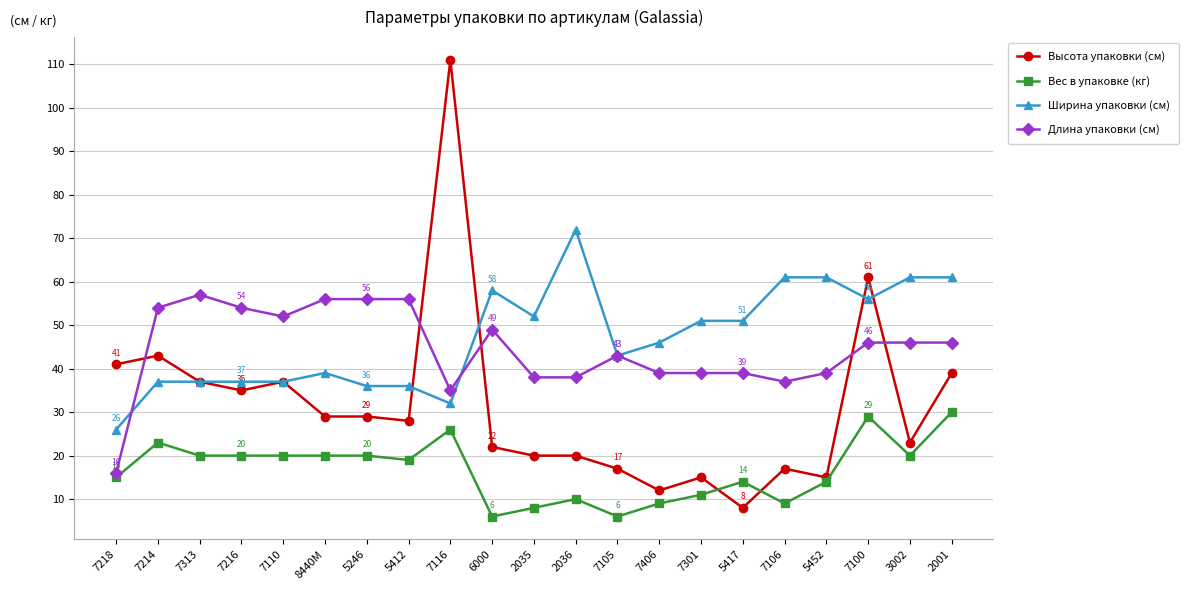

Is the value of Длина упаковки (см) at 7100 greater than the value of Высота упаковки (см) at 8440M?

Yes